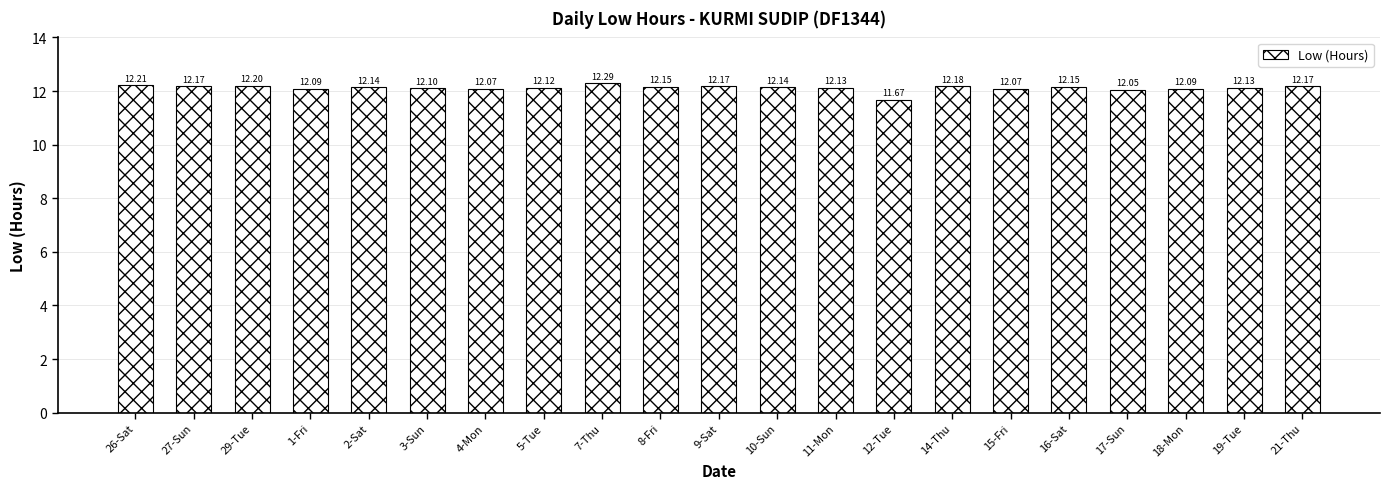

How many values are below 12?

1